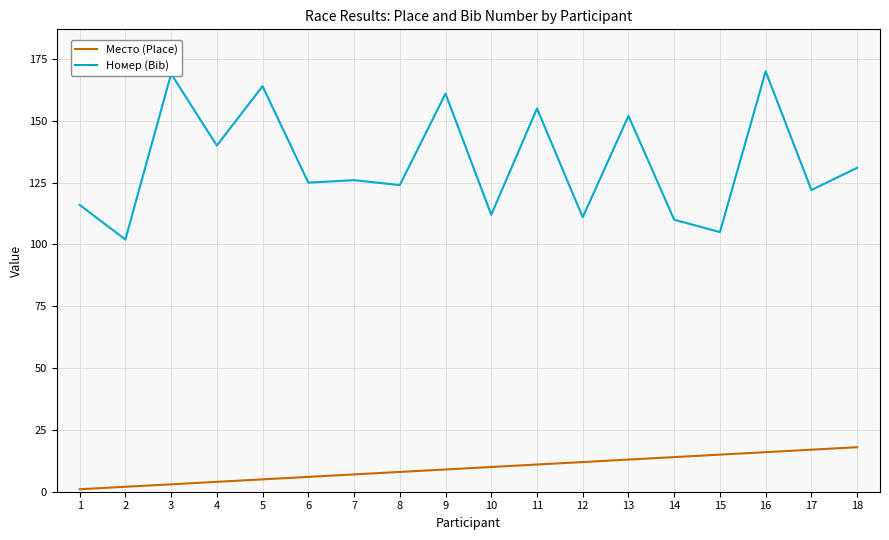

Is the value of Номер (Bib) at 7 greater than the value of Место (Place) at 17?

Yes